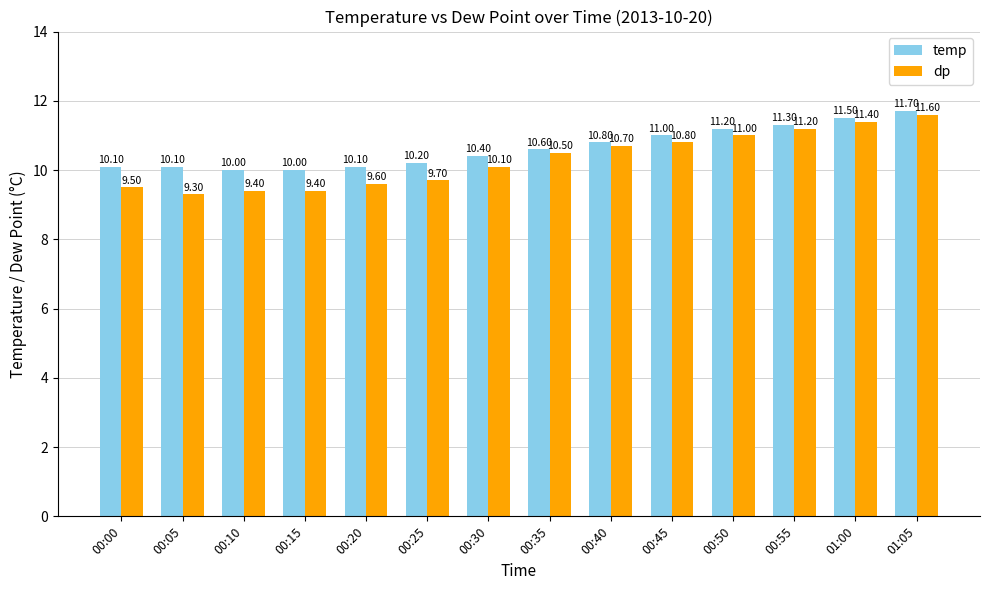

What is the sum of all dp values?

144.2